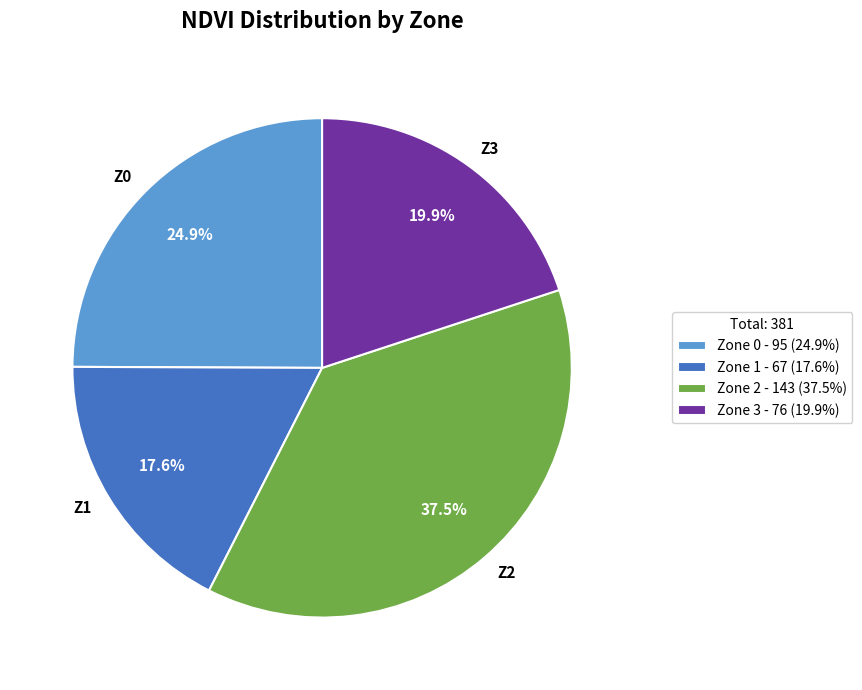

Is it true that Zone 3 is 1% of the pie?

False